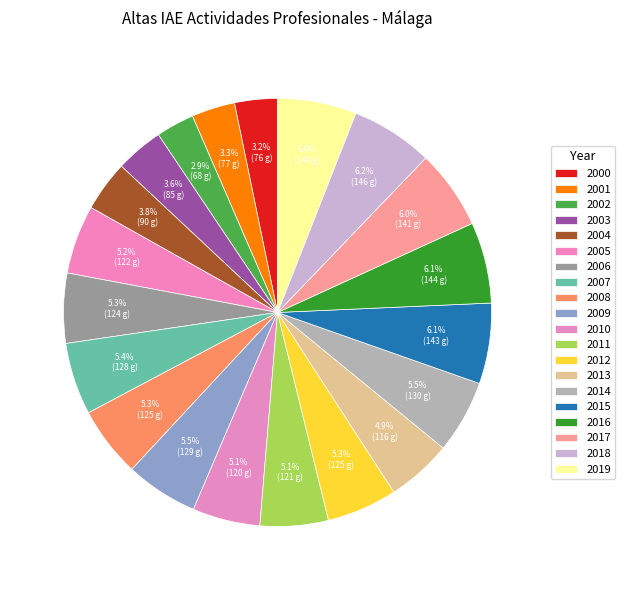

How many slices are in this pie chart?

20